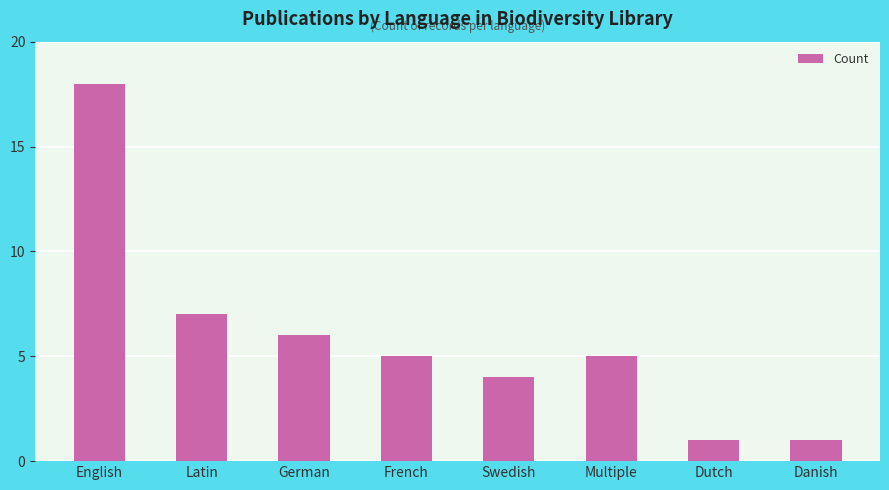

What is the difference between the maximum and minimum values?

17